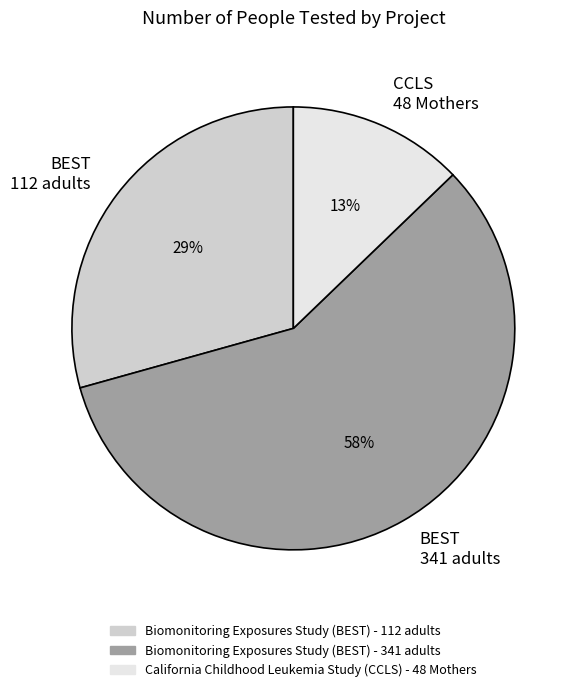

Which has a higher value, BEST 341 adults or CCLS 48 Mothers?

BEST 341 adults